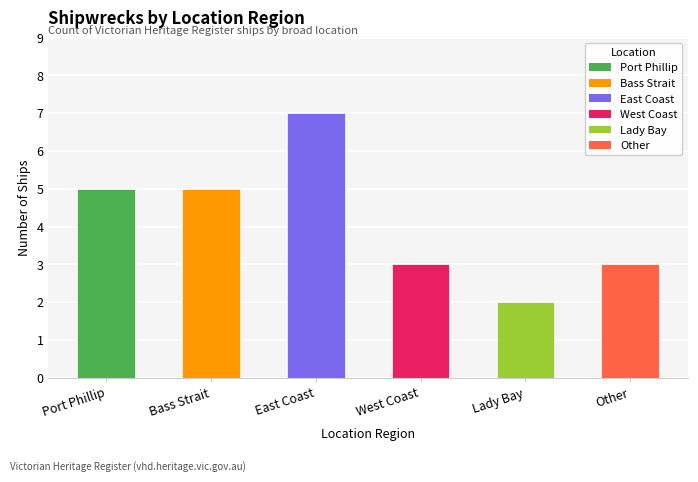

How many distinct data groups are displayed?

1